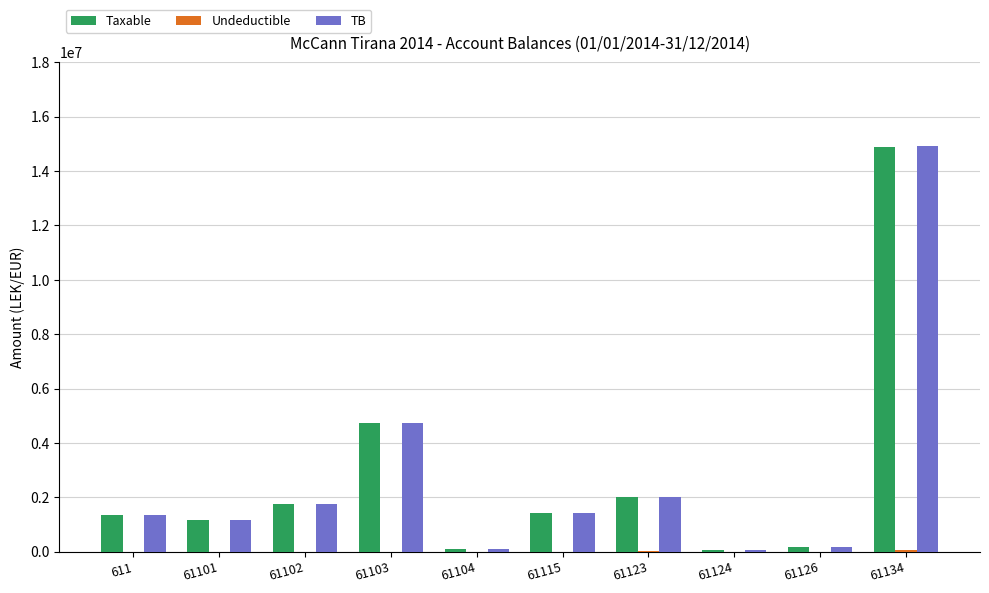

What is the total value across all series at 611?

2732137.1